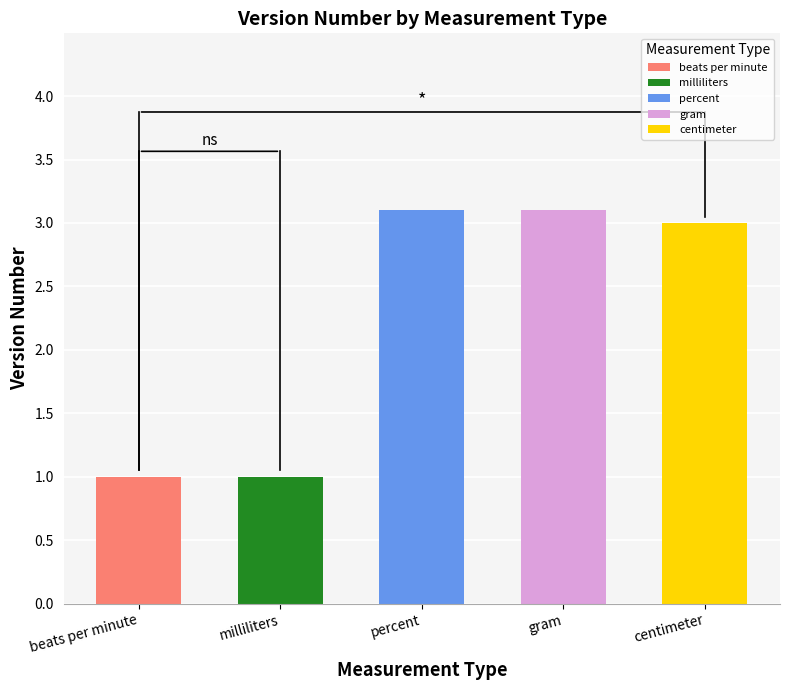

Which has a higher value, percent or centimeter?

percent